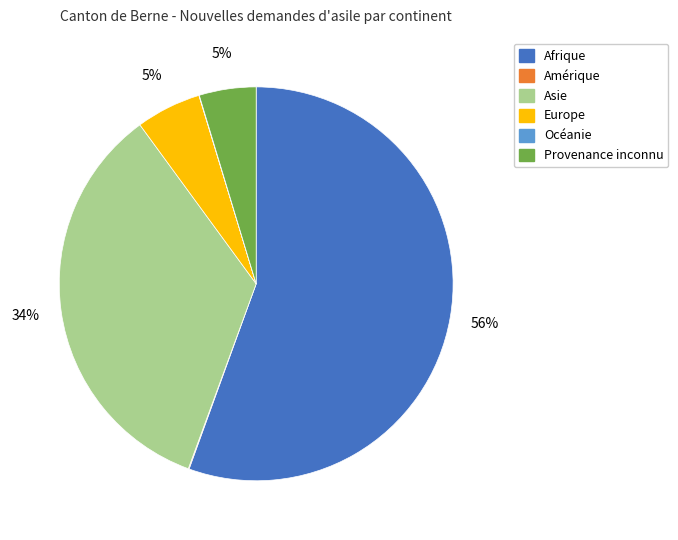

Between Provenance inconnu and Afrique, which is larger?

Afrique